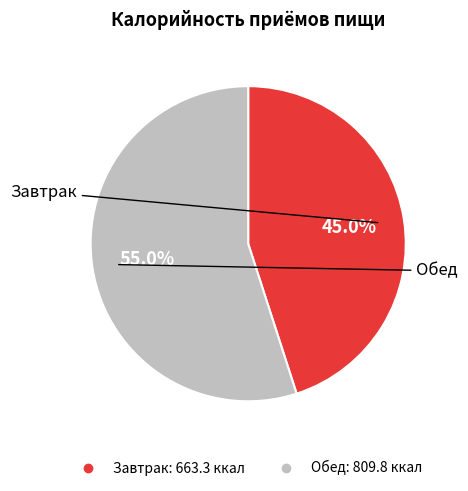

True or false: Завтрак accounts for 33% of the total.

False